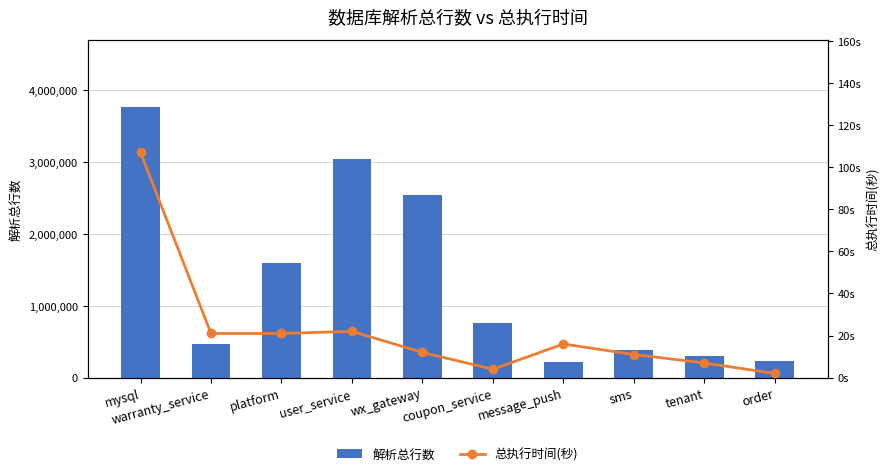

Reading left to right, list all the values displayed in this chart.

解析总行数: mysql=3757967	warranty_service=464060	platform=1598899	user_service=3039087	wx_gateway=2540291	coupon_service=757053	message_push=222572	sms=378902	tenant=306865	order=231962
总执行时间(秒): mysql=107	warranty_service=21	platform=21	user_service=22	wx_gateway=12	coupon_service=4	message_push=16	sms=11	tenant=7	order=2